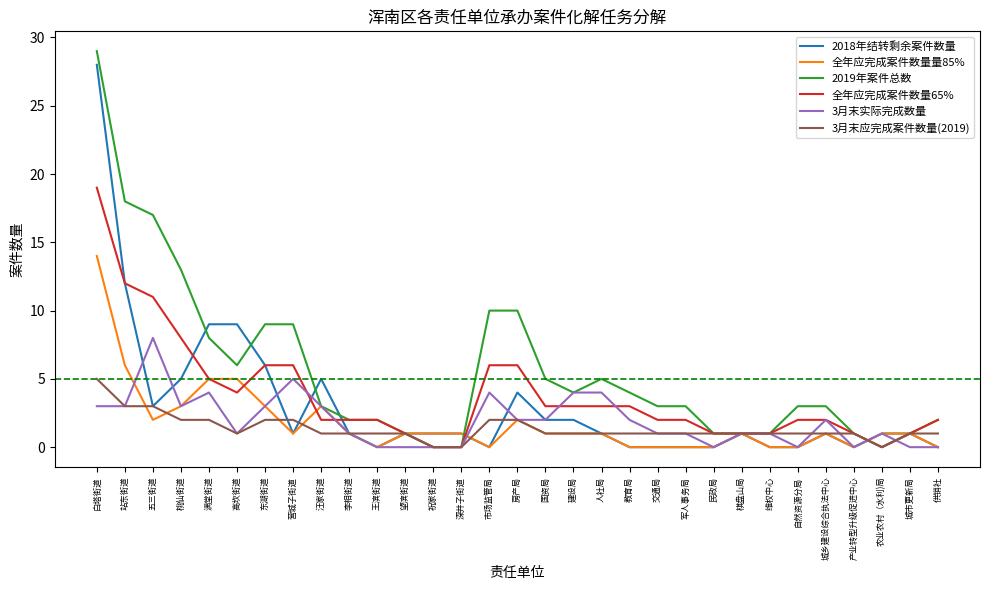

True or false: 2018年结转剩余案件数量 has a value of 3 at 五三街道.

True